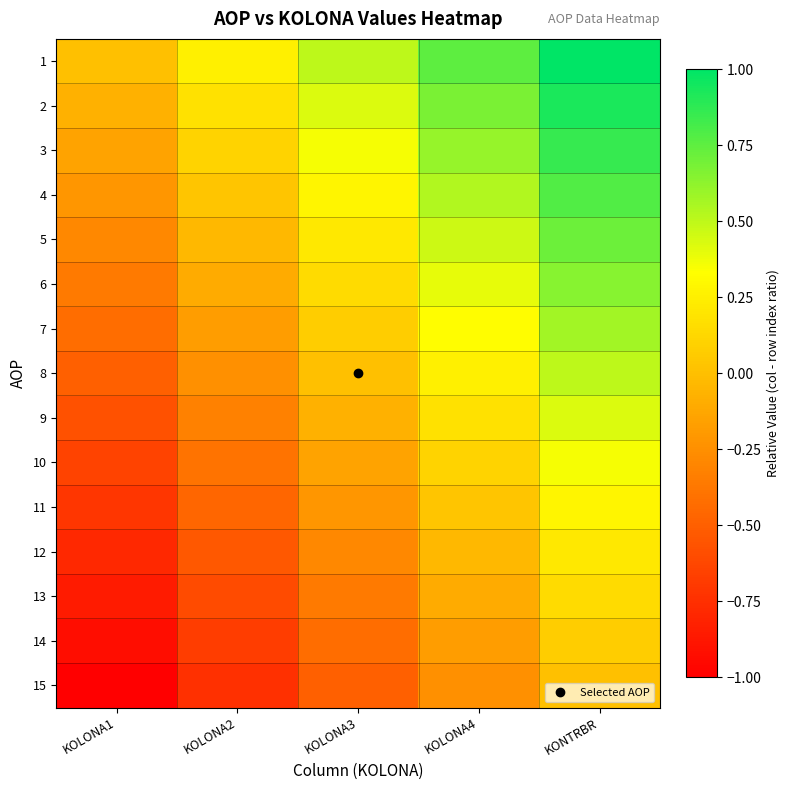

Rank the series by their maximum value, from lowest to highest.

15, 14, 13, 12, 11, 10, 9, 8, 7, 6, 5, 4, 3, 2, 1